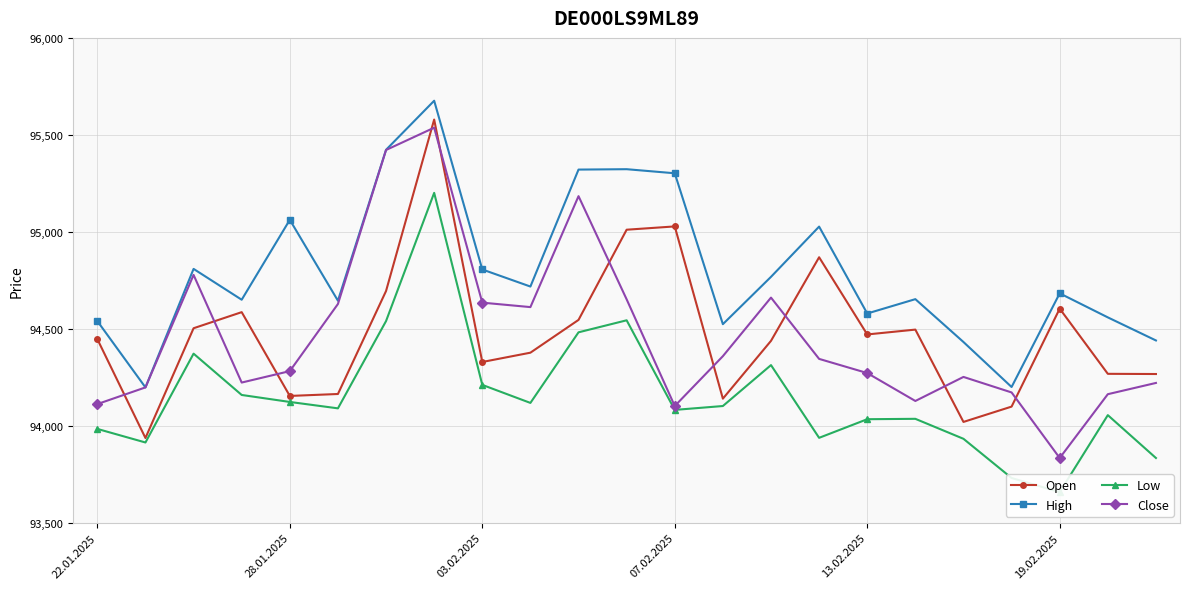

Where is Open nearest to the value 94758?

6